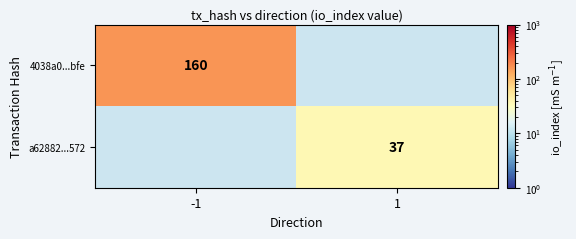

The 4038a0...bfe series shows 160 at -1. True or false?

True